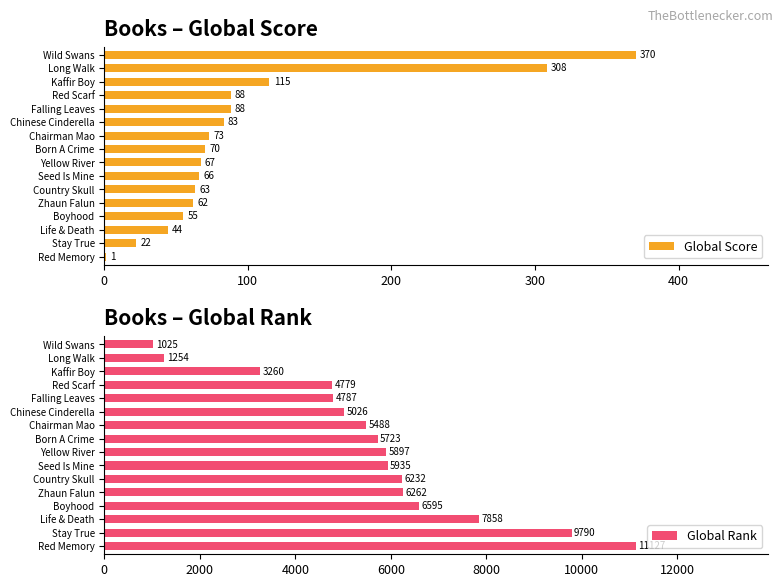

How many bars are there in each group?

2